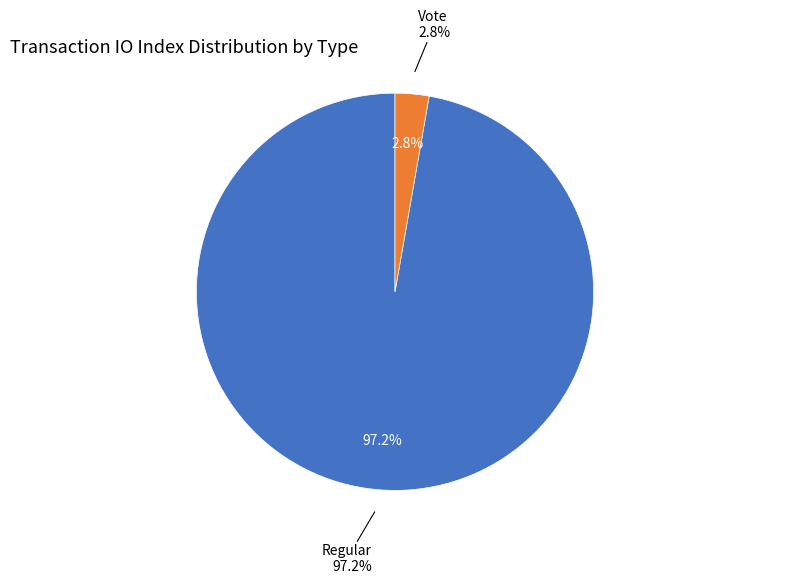

To the nearest percent, what is the combined percentage of Vote and Regular?

100%